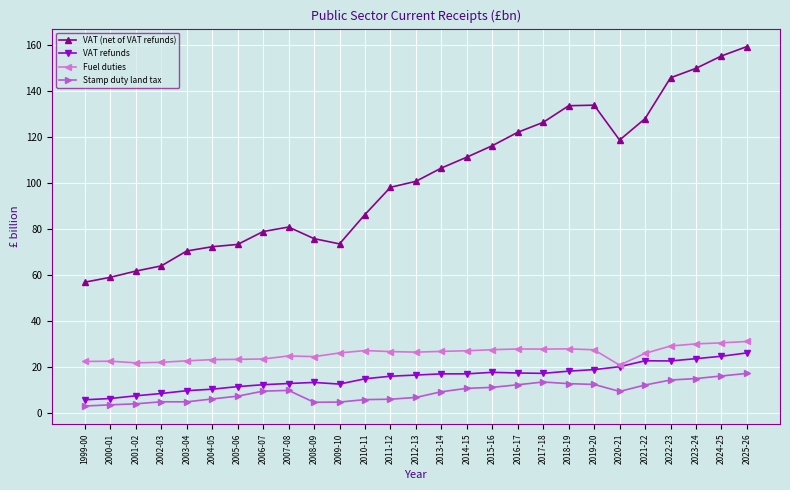

True or false: Stamp duty land tax and Fuel duties intersect in this chart.

False